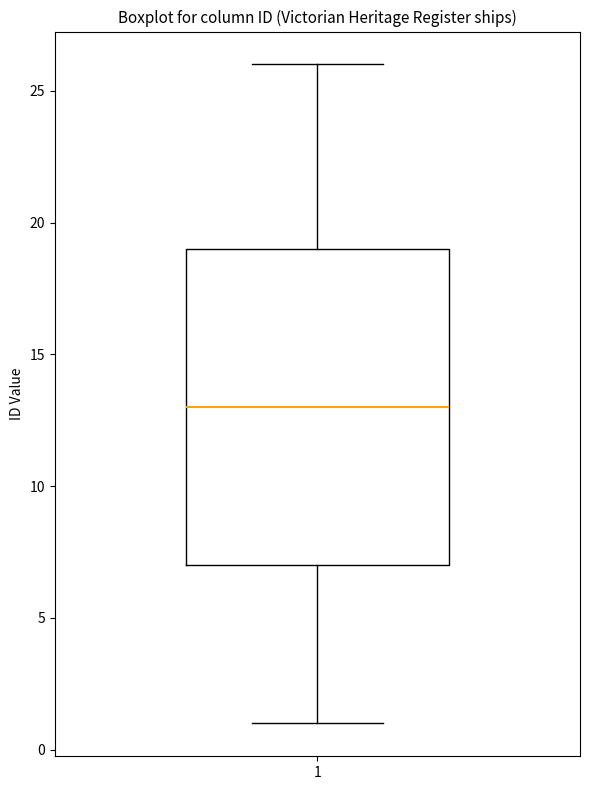

Read this box plot against the y-axis: the position of the median line, the range covered by the box, and the ends of both whiskers. The values are not printed on the chart, so give them approximately, as read against the axis.

median 13, box 7 to 19, whiskers 1 to 26